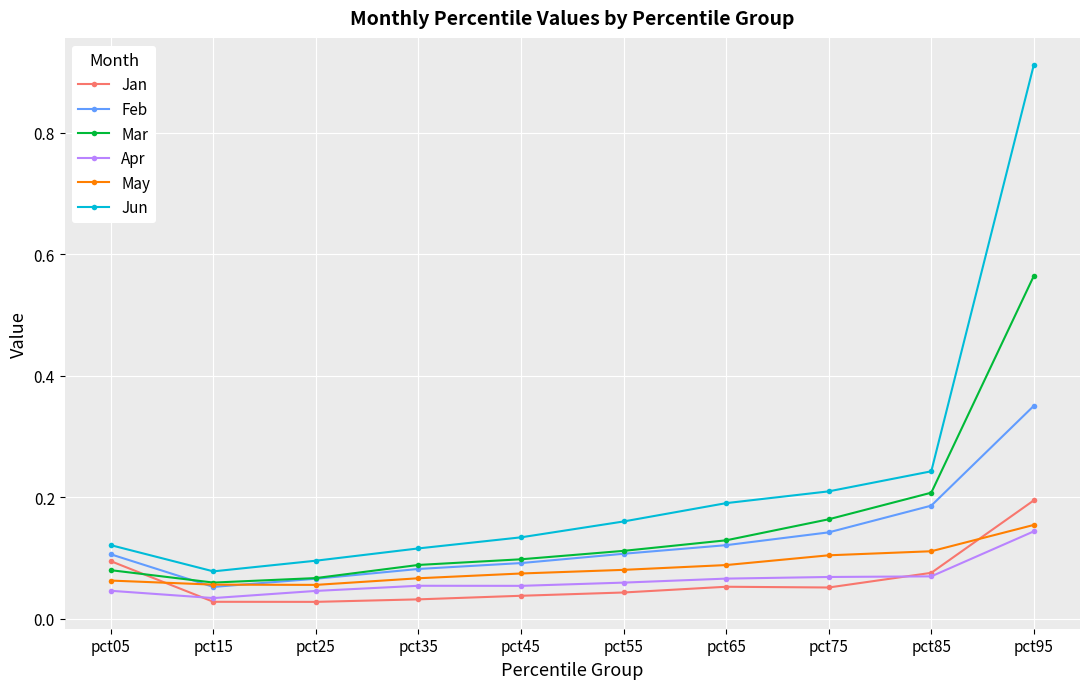

At how many categories does at least one series exceed 0?

10